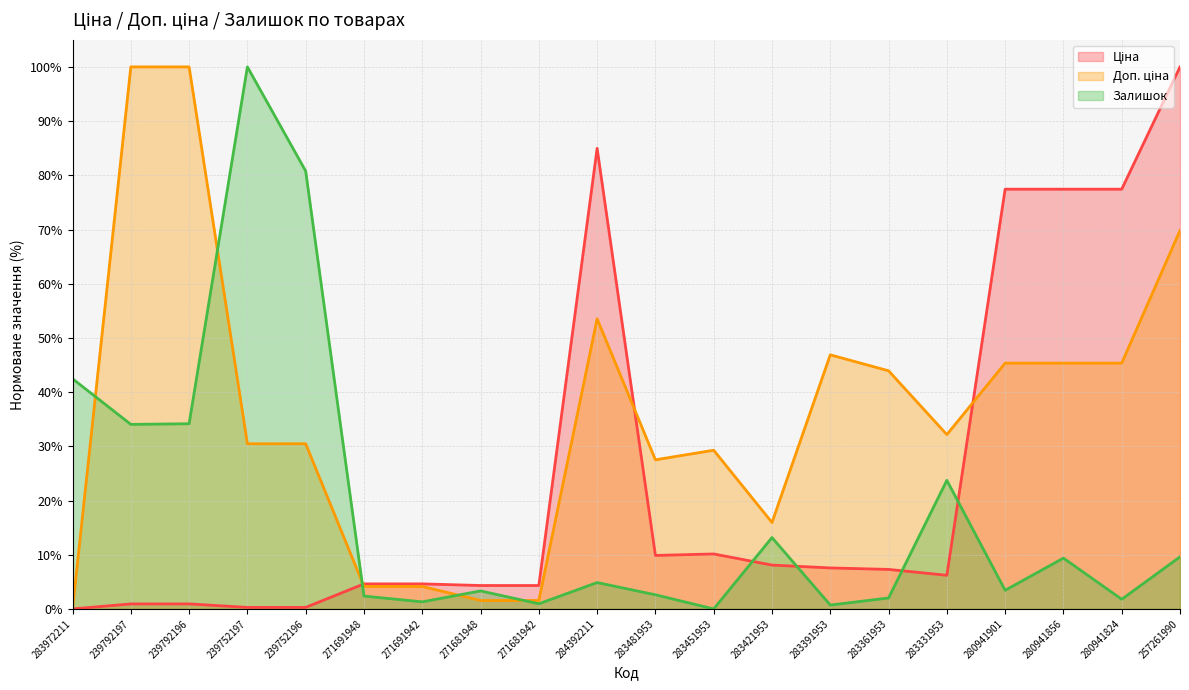

At how many categories does at least one series exceed 69?

9